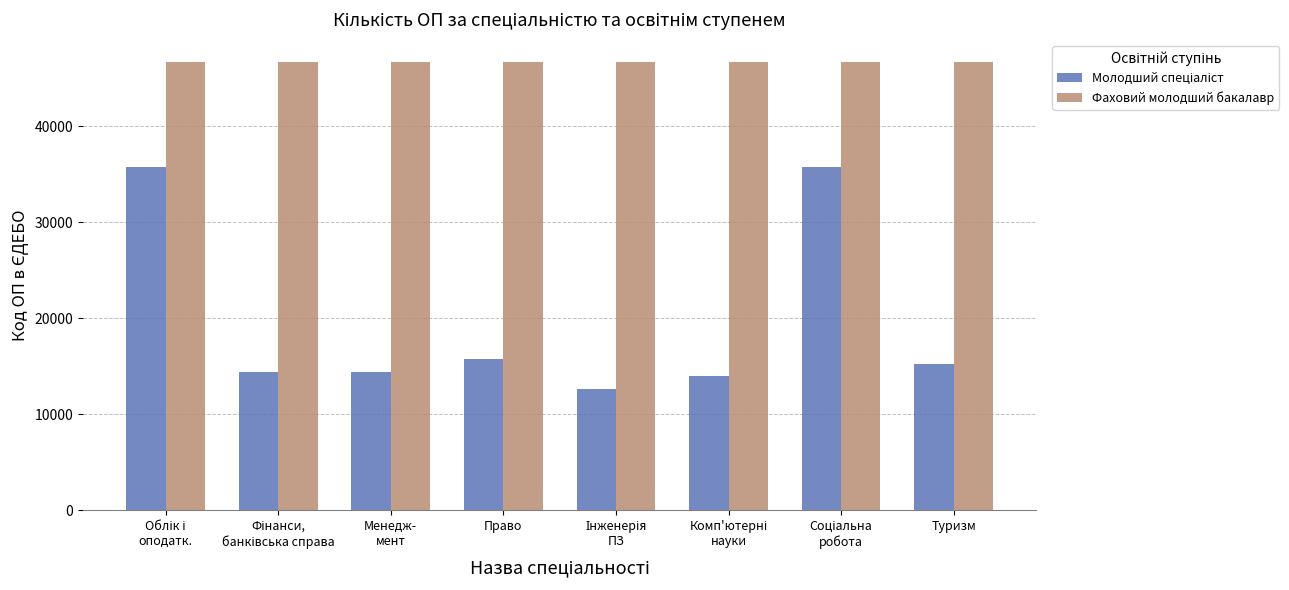

What is the sum of all Фаховий молодший бакалавр values?

373332